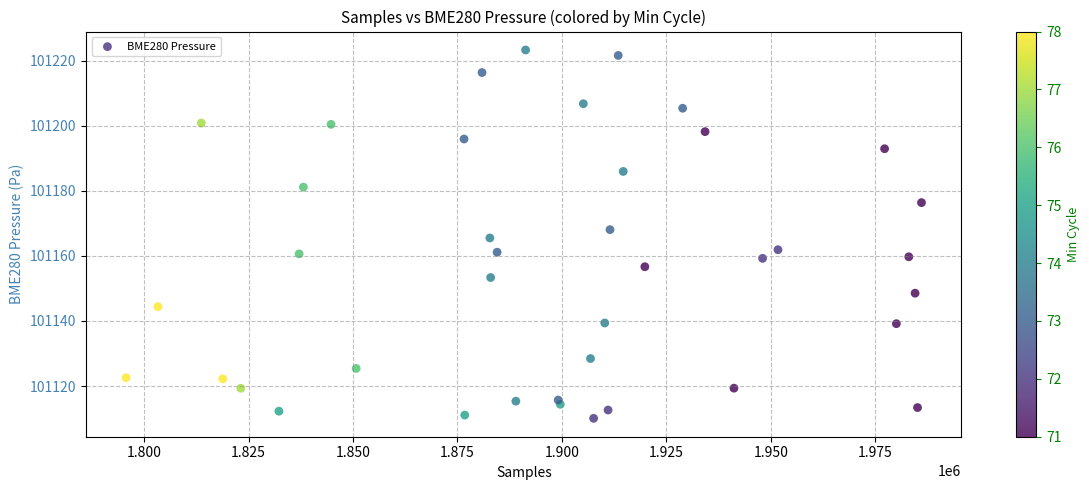

What is the range of Y values (max minus min)?

113.2